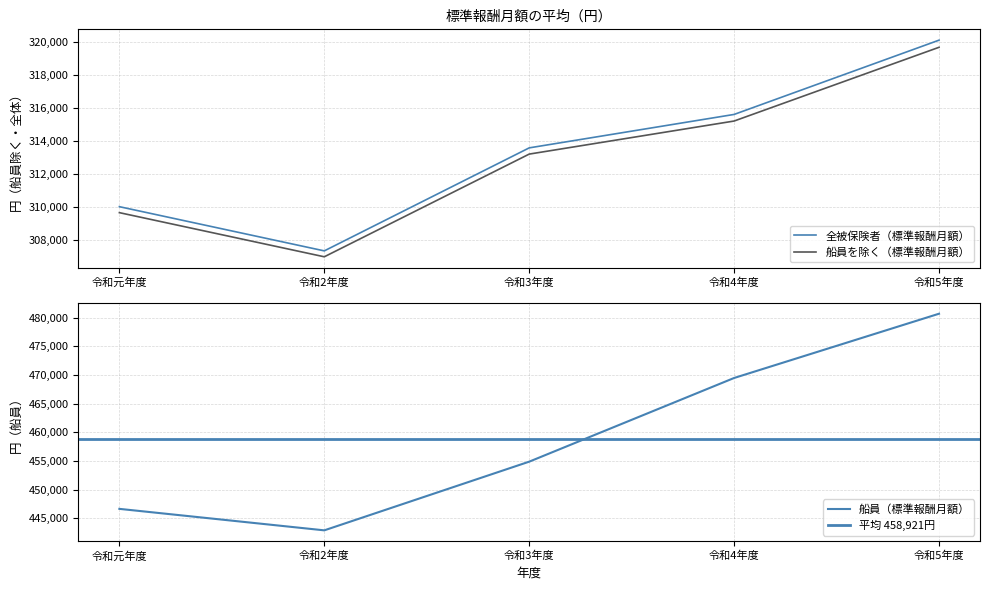

What is the minimum value for 船員を除く（標準報酬月額）?

306994